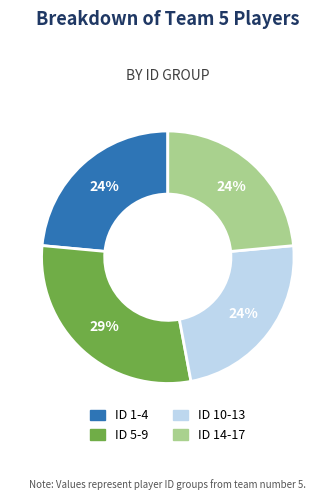

Is there a majority slice in this chart?

No